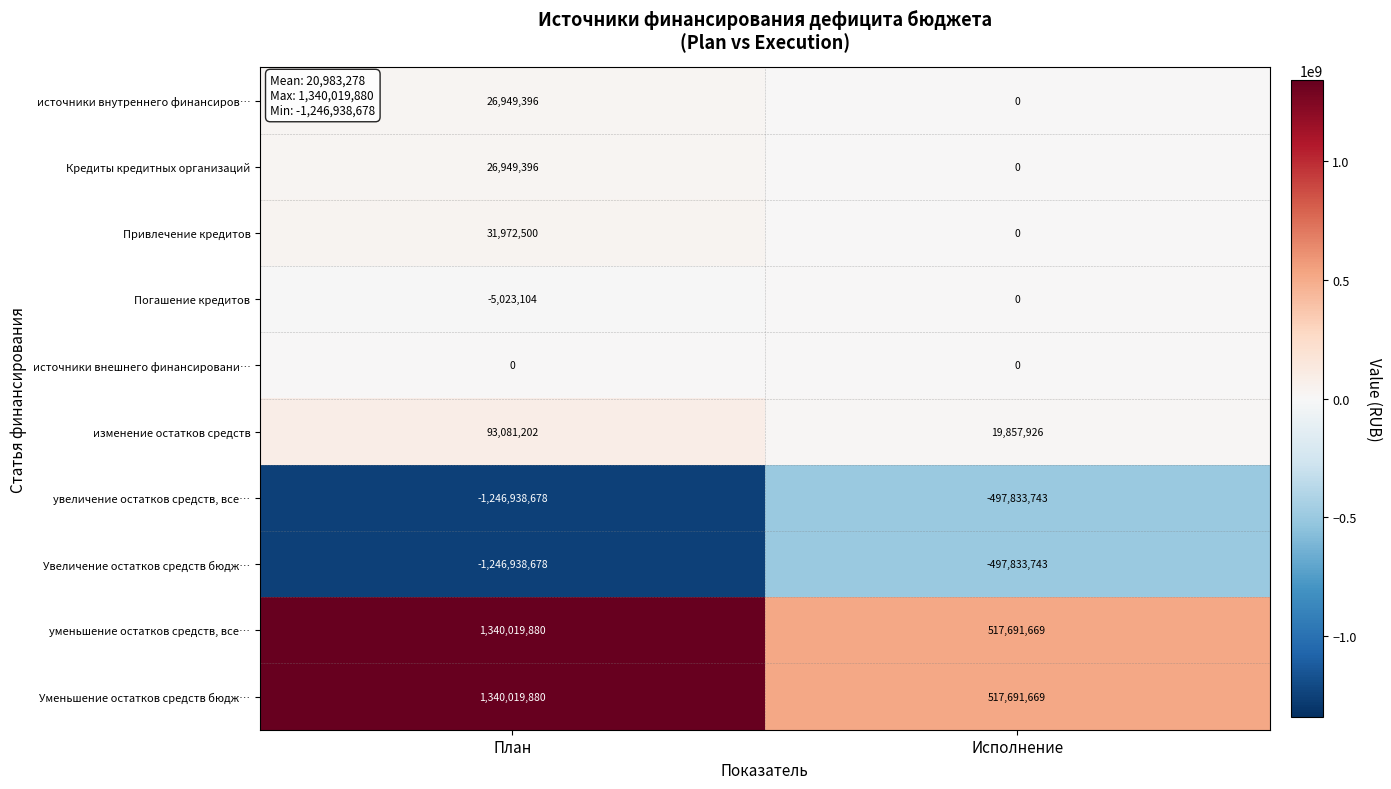

What is the approximate value of увеличение остатков средств, все… at План?

-1246938678